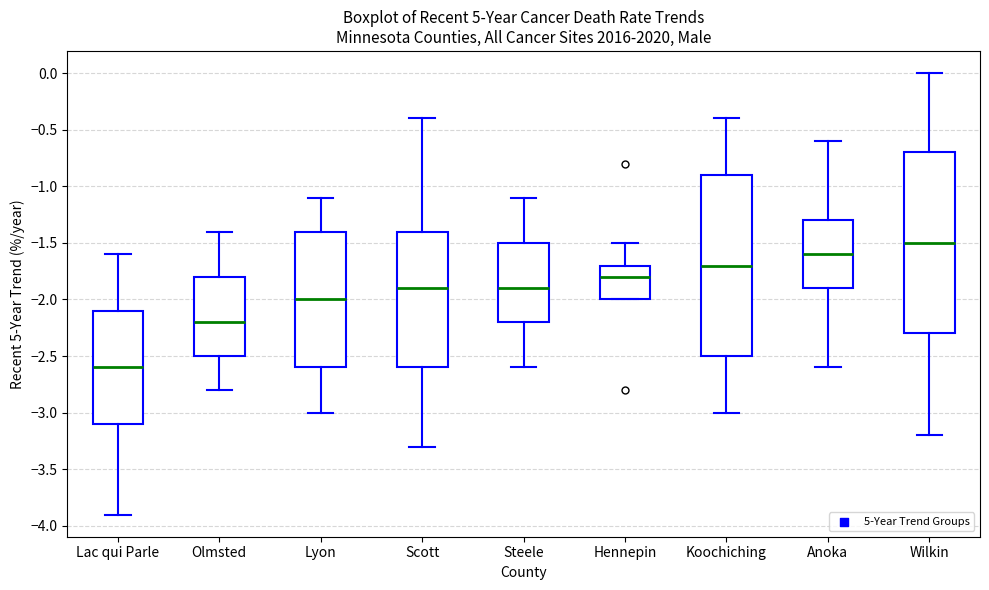

Reading left to right, transcribe this box plot: for each box, give where its median line is, the range the box spans, and where its two whiskers end, as read against the y-axis. The values are not printed on the chart, so give them approximately, as read against the axis.

Lac qui Parle: median -2.6, box -3.1 to -2.1, whiskers -3.9 to -1.6
Olmsted: median -2.2, box -2.5 to -1.8, whiskers -2.8 to -1.4
Lyon: median -2.0, box -2.6 to -1.4, whiskers -3.0 to -1.1
Scott: median -1.9, box -2.6 to -1.4, whiskers -3.3 to -0.4
Steele: median -1.9, box -2.2 to -1.5, whiskers -2.6 to -1.1
Hennepin: median -1.8, box -2.0 to -1.7, whiskers -2.0 to -1.5
Koochiching: median -1.7, box -2.5 to -0.9, whiskers -3.0 to -0.4
Anoka: median -1.6, box -1.9 to -1.3, whiskers -2.6 to -0.6
Wilkin: median -1.5, box -2.3 to -0.7, whiskers -3.2 to 0.0